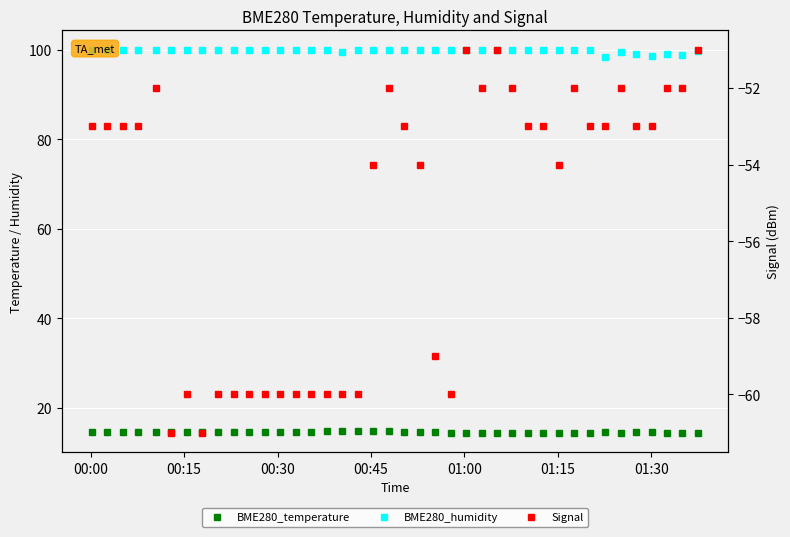

True or false: Signal has a value of -29.9 at 32.

False